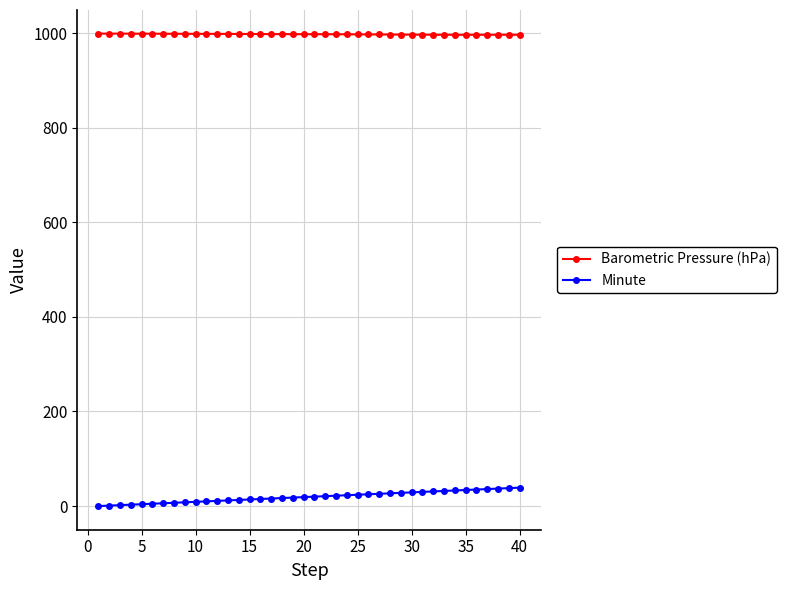

Rank the series by their maximum value, from lowest to highest.

Minute, Barometric Pressure (hPa)